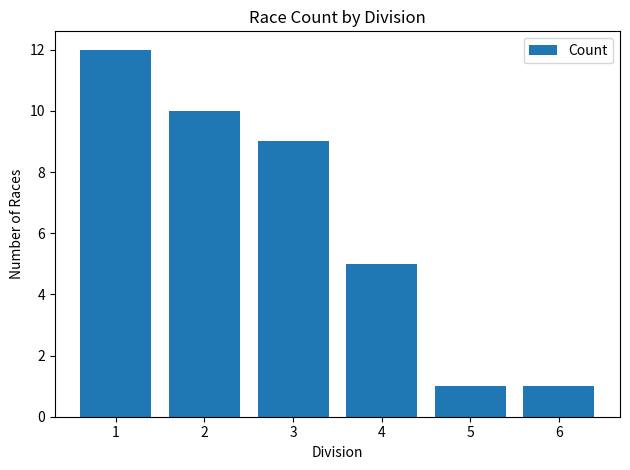

What is the greatest value displayed?

12